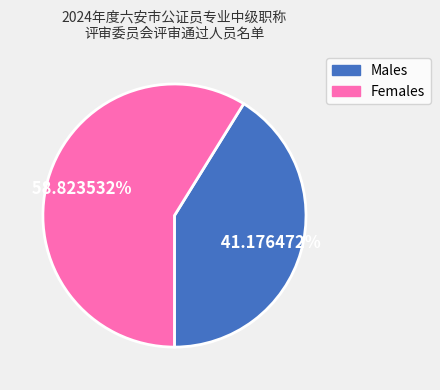

How many slices are in this pie chart?

2